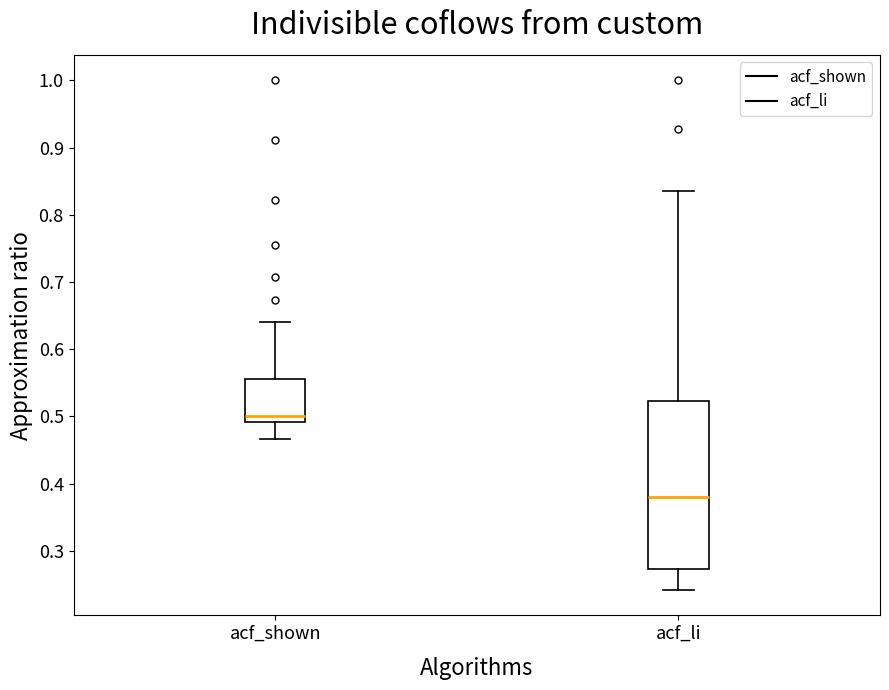

Which box is the tallest, from its lower edge to its upper edge?

acf_li